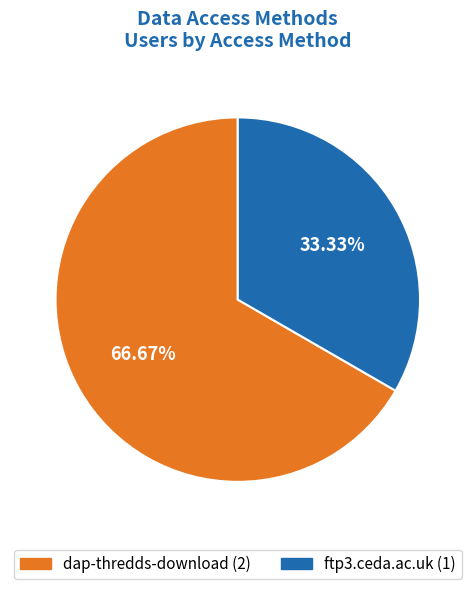

Does ftp3.ceda.ac.uk account for over 50% of the chart?

No